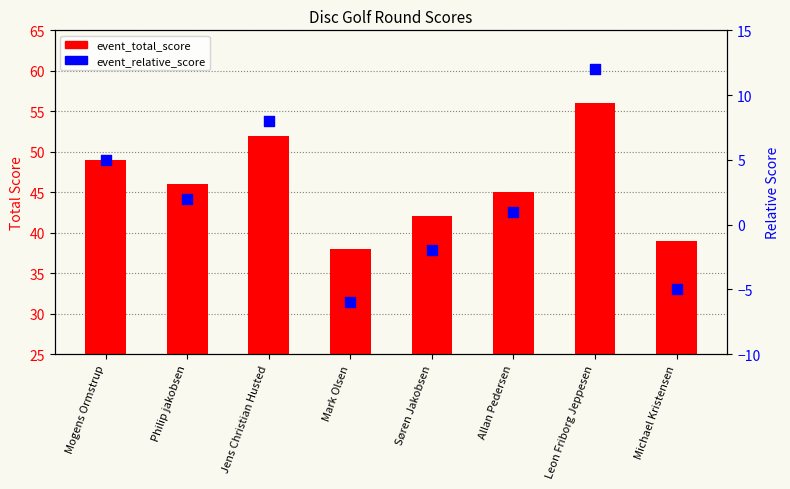

Which series reaches the maximum Y coordinate?

event_total_score